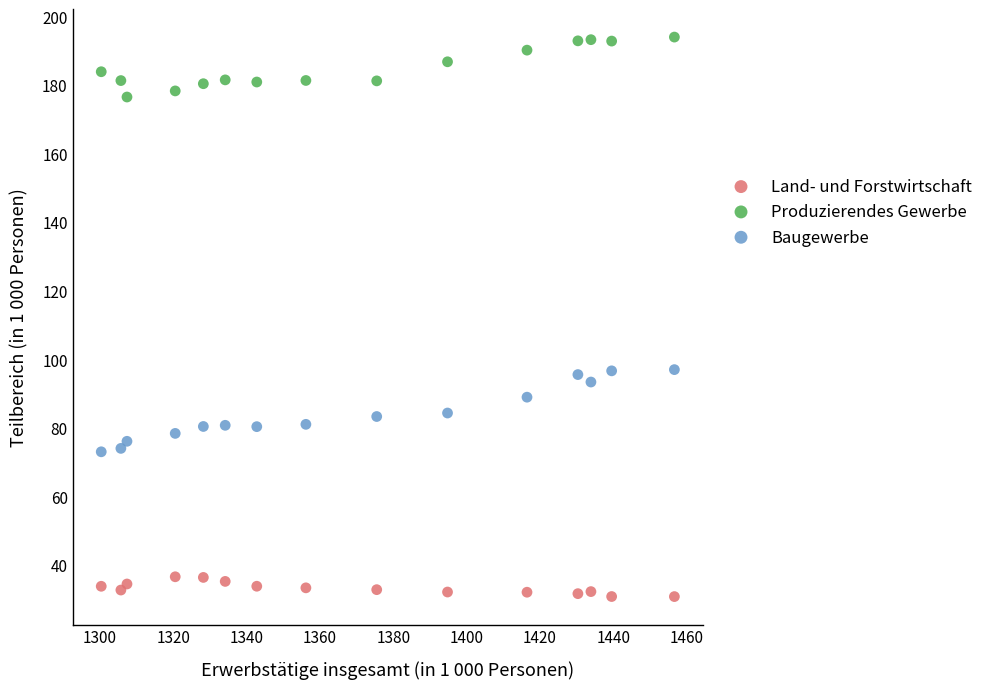

Which series contains the highest Y value?

Produzierendes Gewerbe